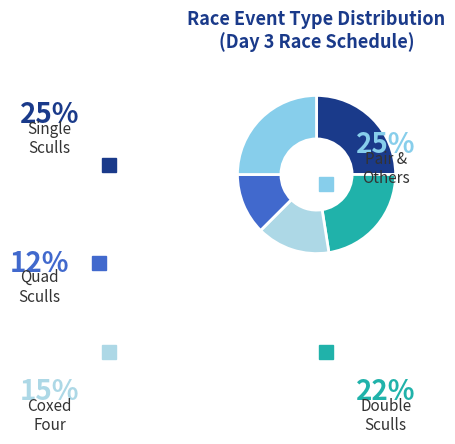

Count the number of slices in the pie.

5